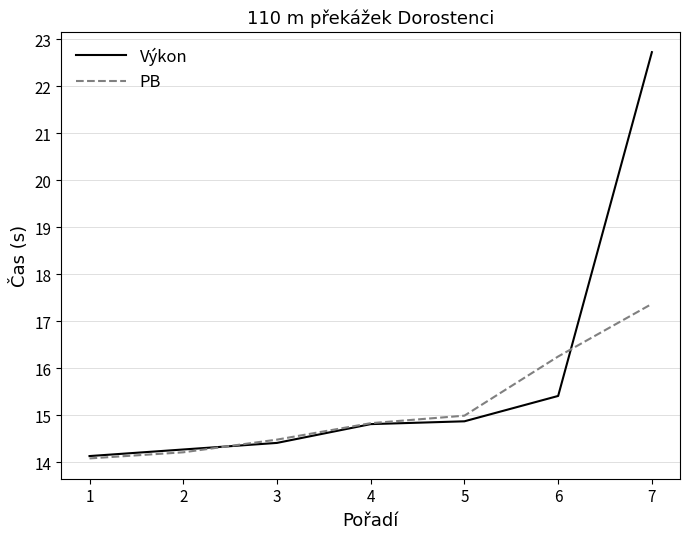

The value of PB at 6 is 4.1. True or false?

False